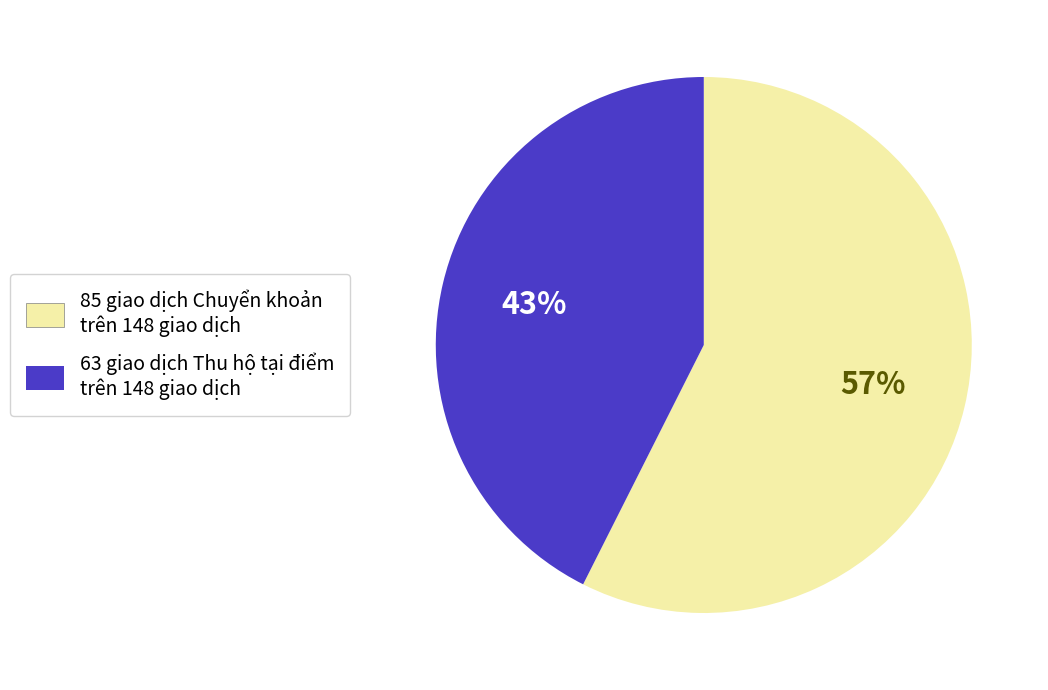

Between 63 giao dịch Thu hộ tại điểm trên 148 giao dịch and 85 giao dịch Chuyển khoản trên 148 giao dịch, which is larger?

85 giao dịch Chuyển khoản trên 148 giao dịch